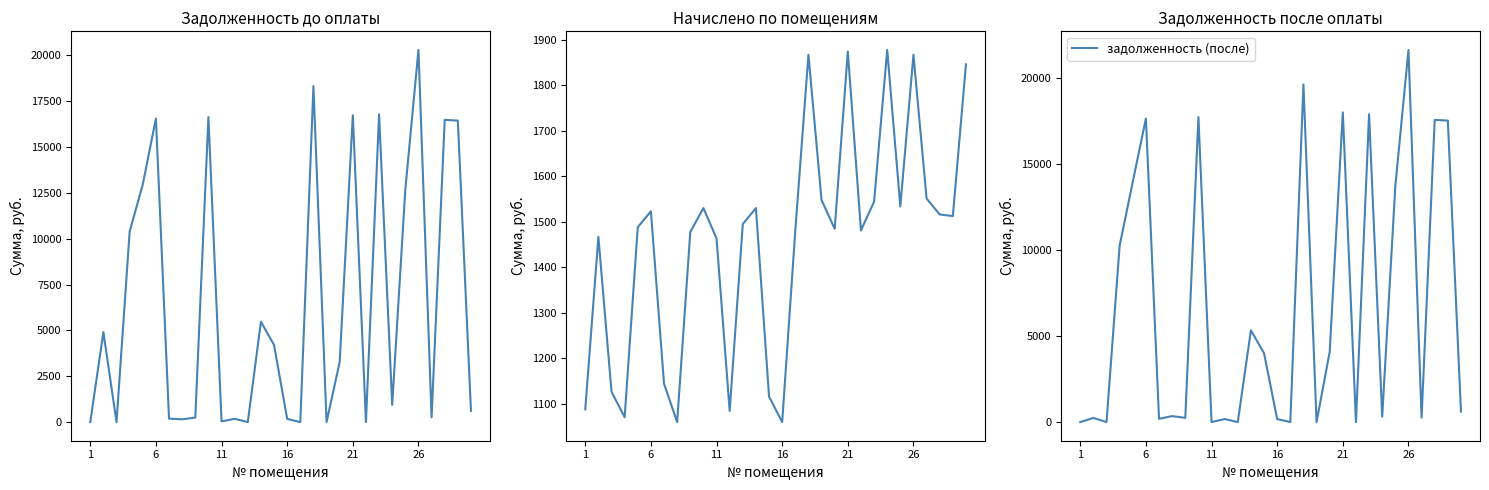

What is the maximum value for задолженность (после)?

21634.1